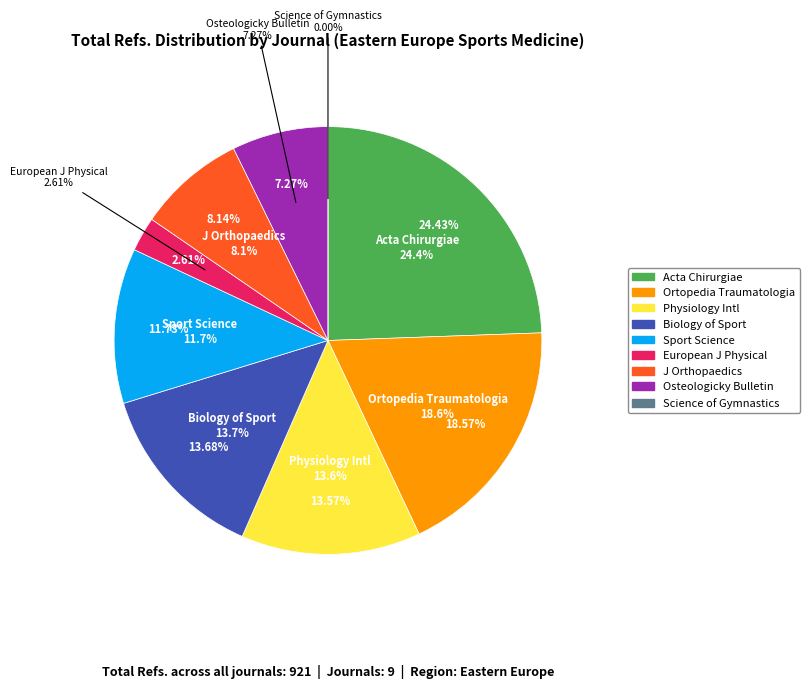

What is the largest slice in the pie chart?

Acta Chirurgiae (Rank 1)